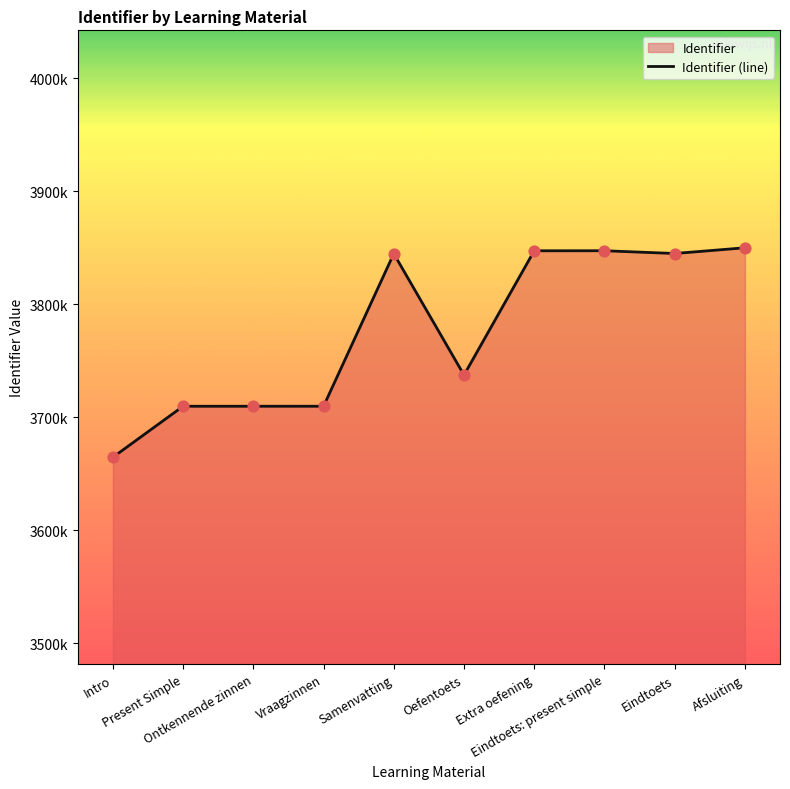

Approximately how many times larger is the value at Oefentoets compared to Present Simple?

1.0